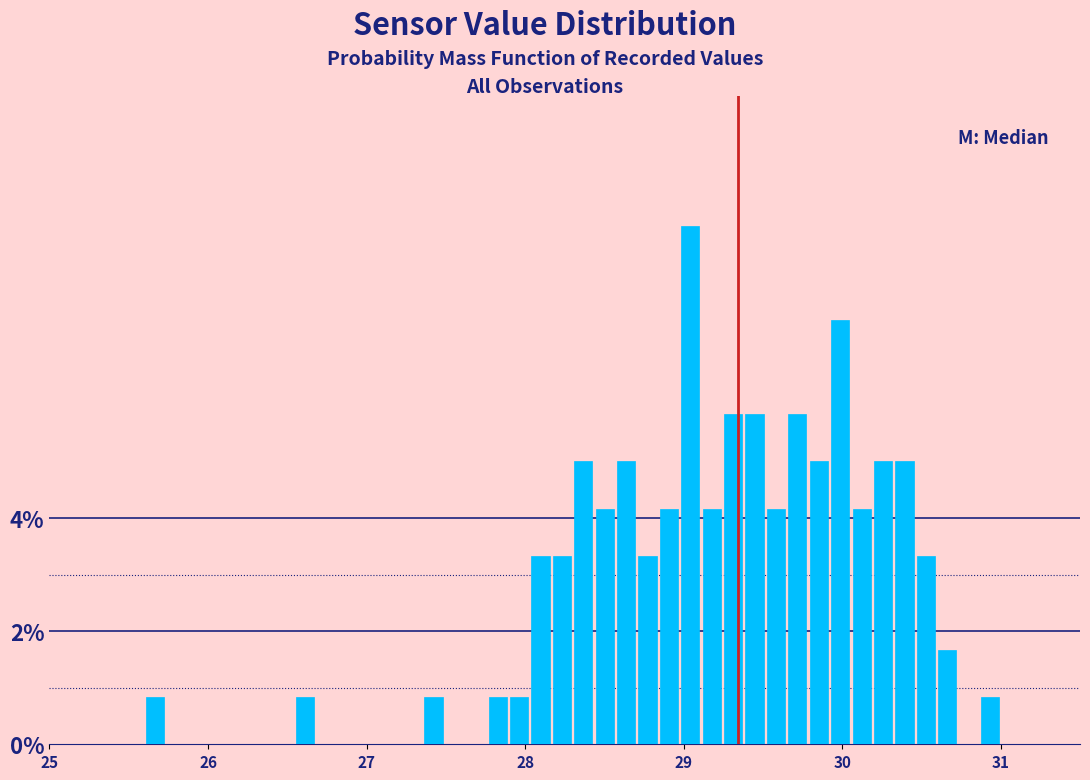

Read against the x-axis, roughly where is the centre of the tallest bar?

29.0